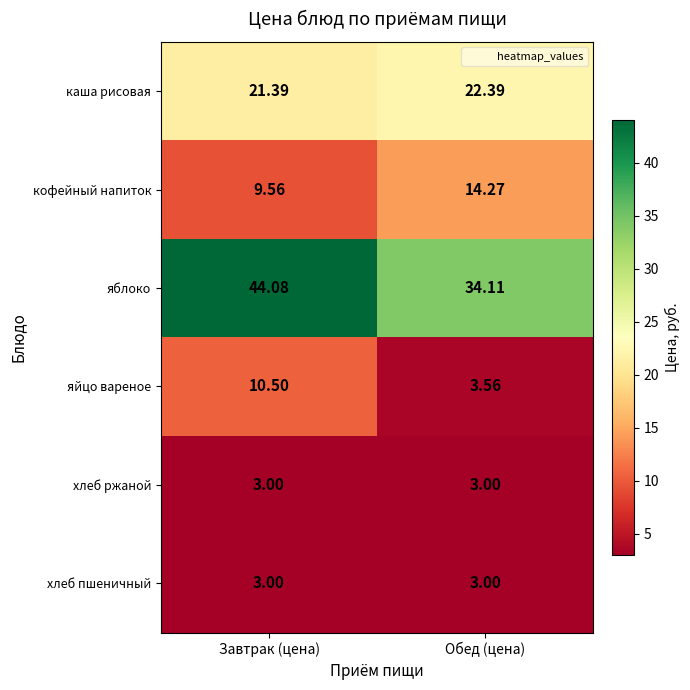

Between Завтрак (цена) and Обед (цена), which series saw the biggest shift?

яблоко